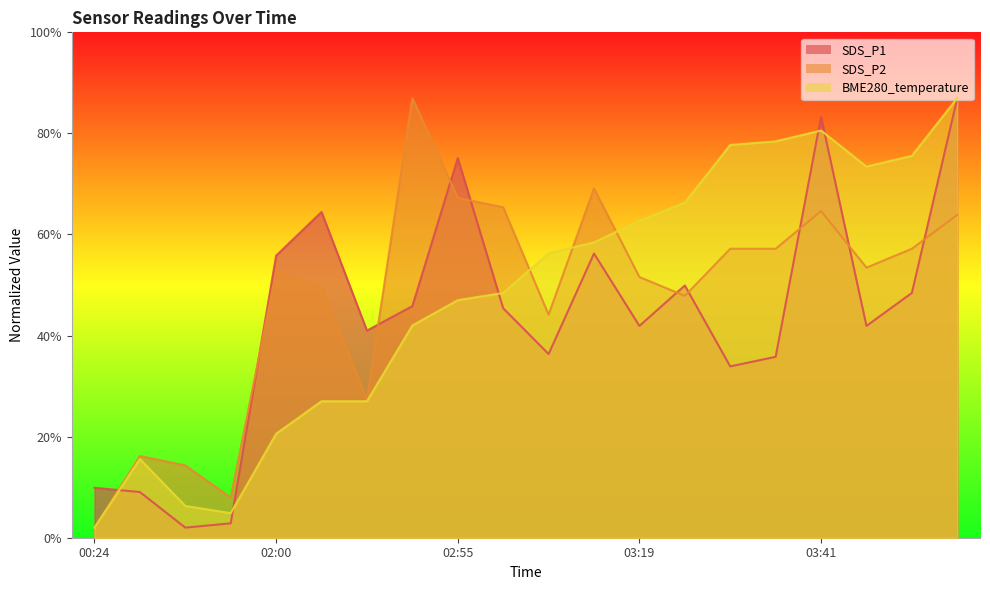

What is the value of the SDS_P1 point at the 20th from the left?

0.9